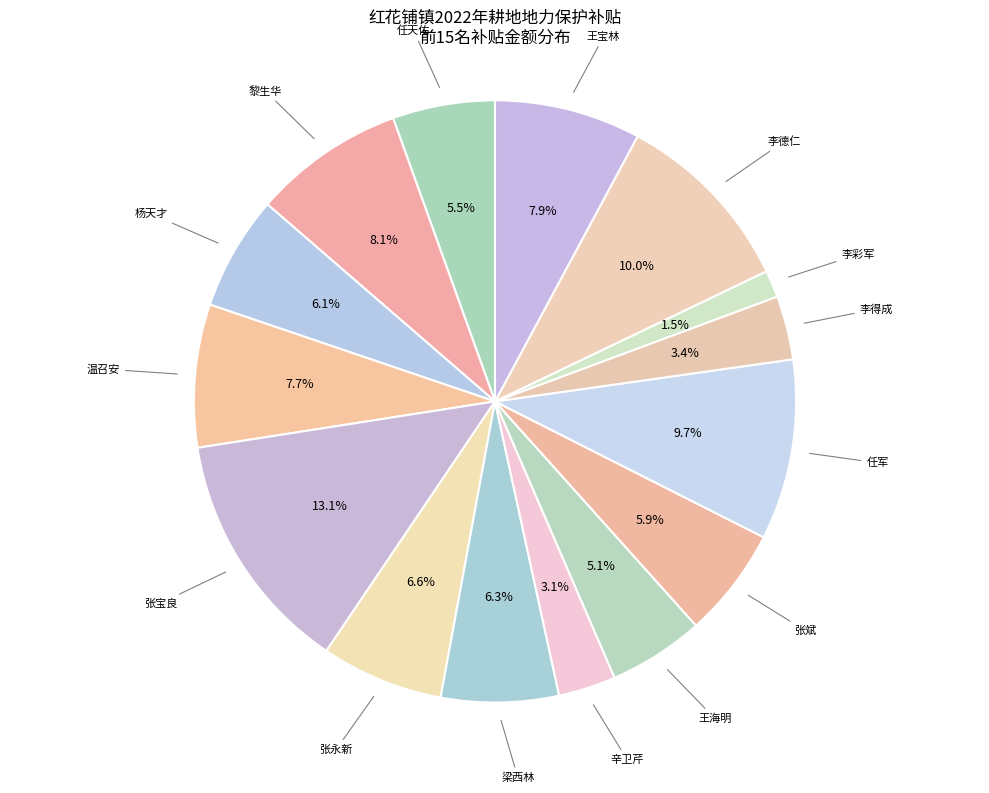

Does 杨天才 represent more than half of the total?

No